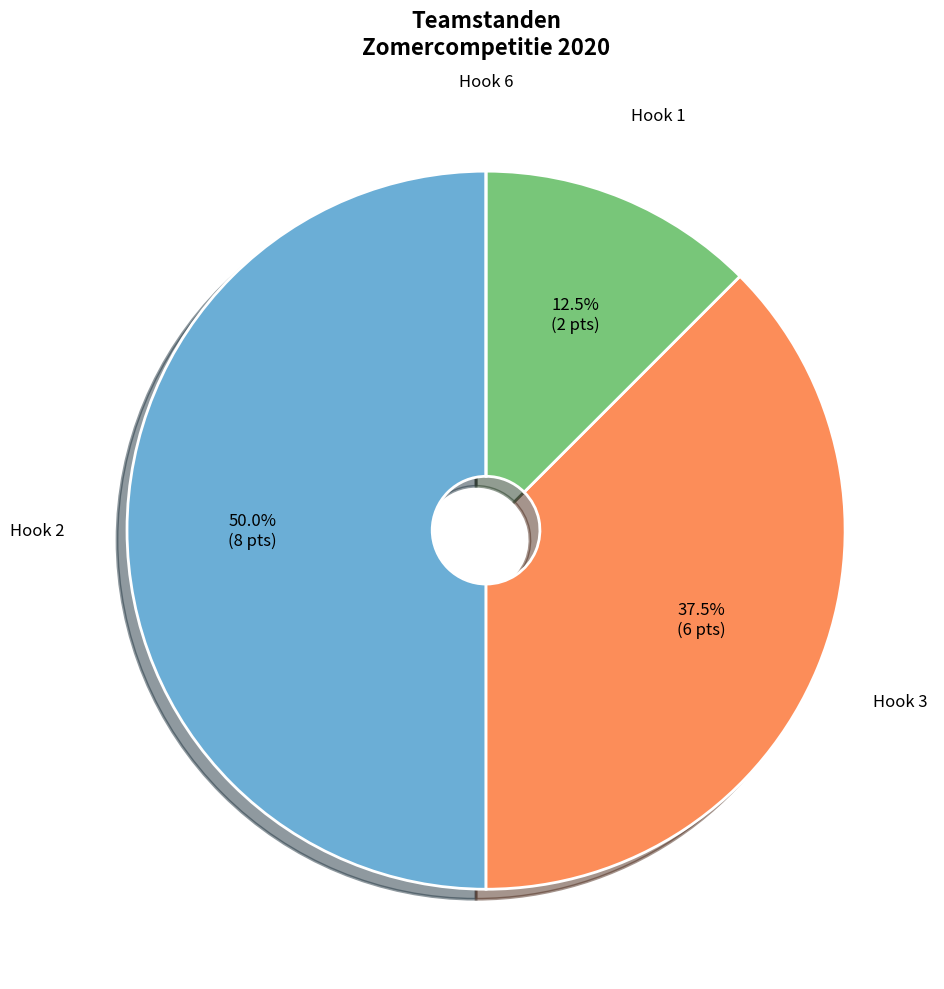

Is it true that Hook 3 is 46% of the pie?

False